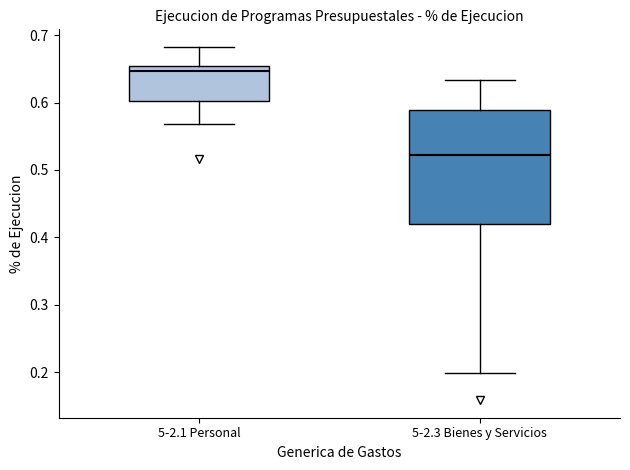

Comparing the boxes themselves (not the whiskers), which one is the tallest?

5-2.3 Bienes y Servicios